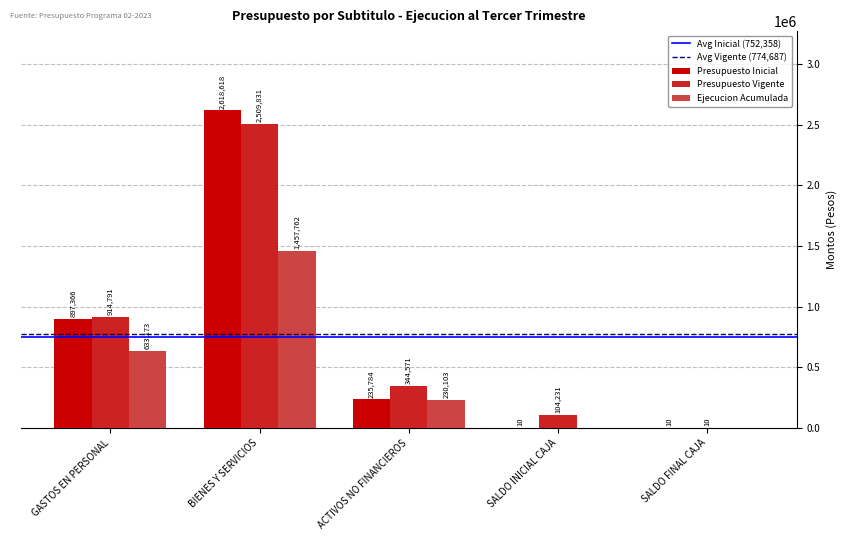

What is the sum of the Ejecucion Acumulada values at ACTIVOS NO FINANCIEROS and SALDO FINAL CAJA?

230103